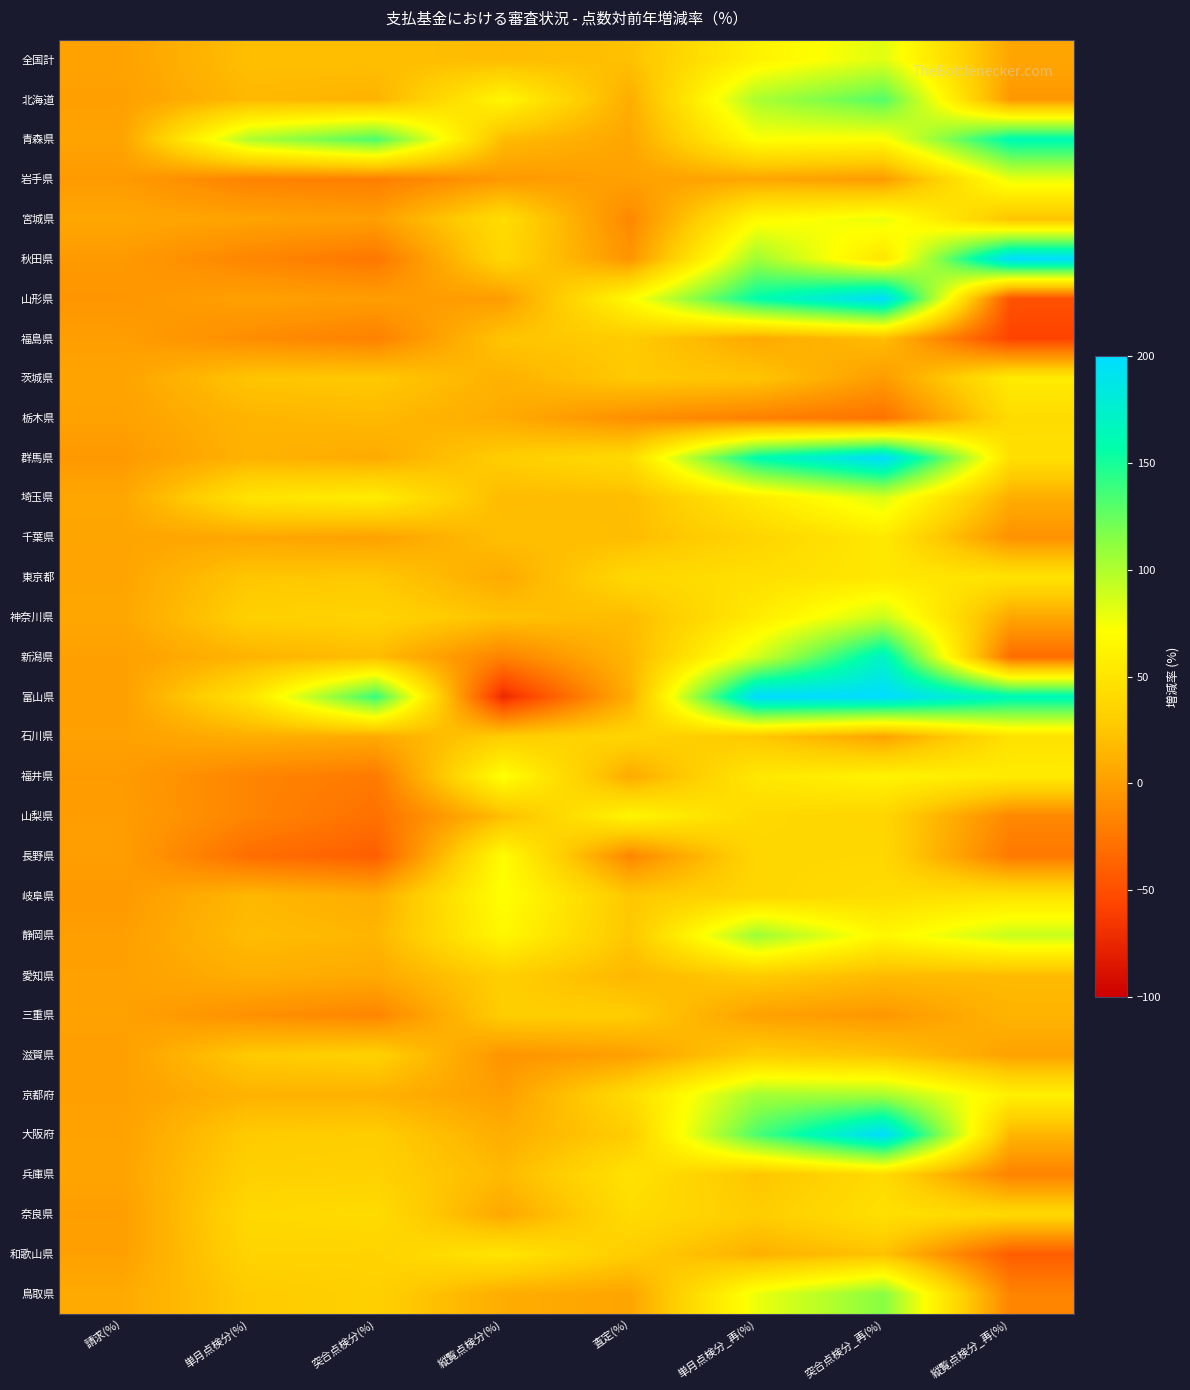

List the series in order of their peak value, lowest first.

福島県, 三重県, 愛知県, 滋賀県, 栃木県, 奈良県, 石川県, 兵庫県, 和歌山県, 東京都, 千葉県, 茨城県, 山梨県, 長野県, 岐阜県, 福井県, 宮城県, 岩手県, 全国計, 埼玉県, 神奈川県, 京都府, 静岡県, 鳥取県, 北海道, 青森県, 新潟県, 秋田県, 山形県, 群馬県, 富山県, 大阪府